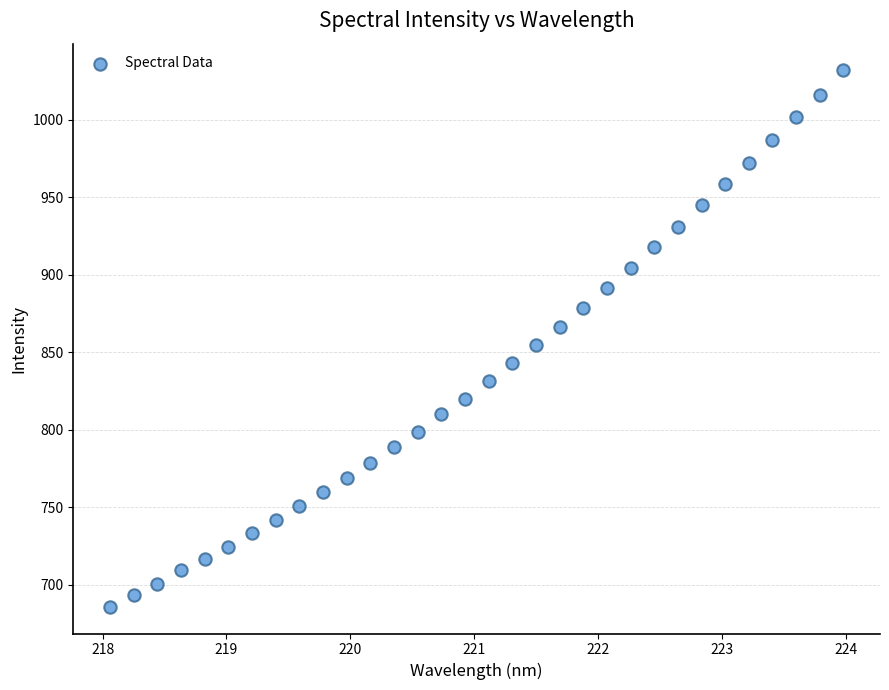

What is the range of Y values (max minus min)?

345.9